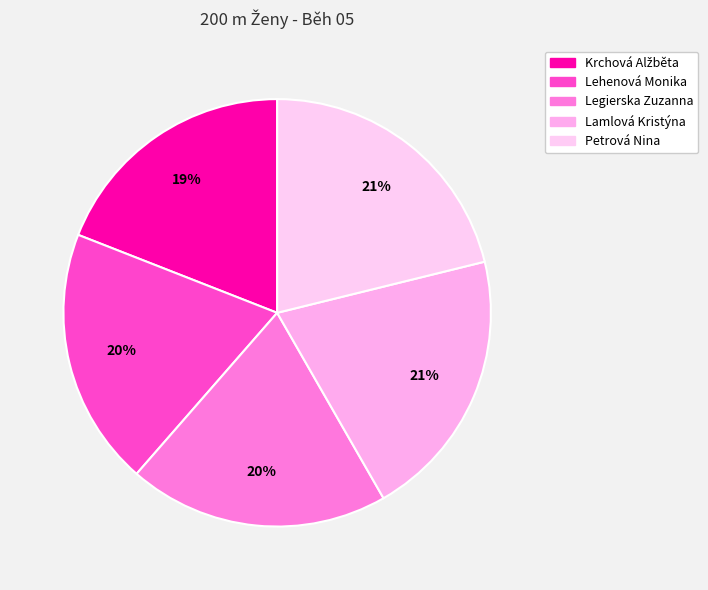

Rank the categories by value from lowest to highest.

Krchová Alžběta, Lehenová Monika, Legierska Zuzanna, Lamlová Kristýna, Petrová Nina